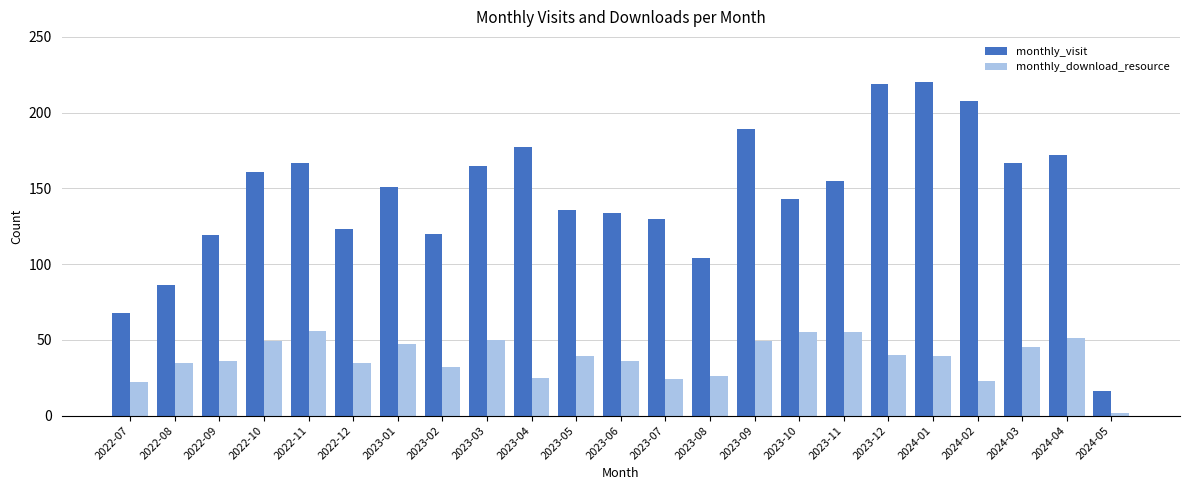

What is the sum of the monthly_visit values at 2022-07 and 2024-03?

235